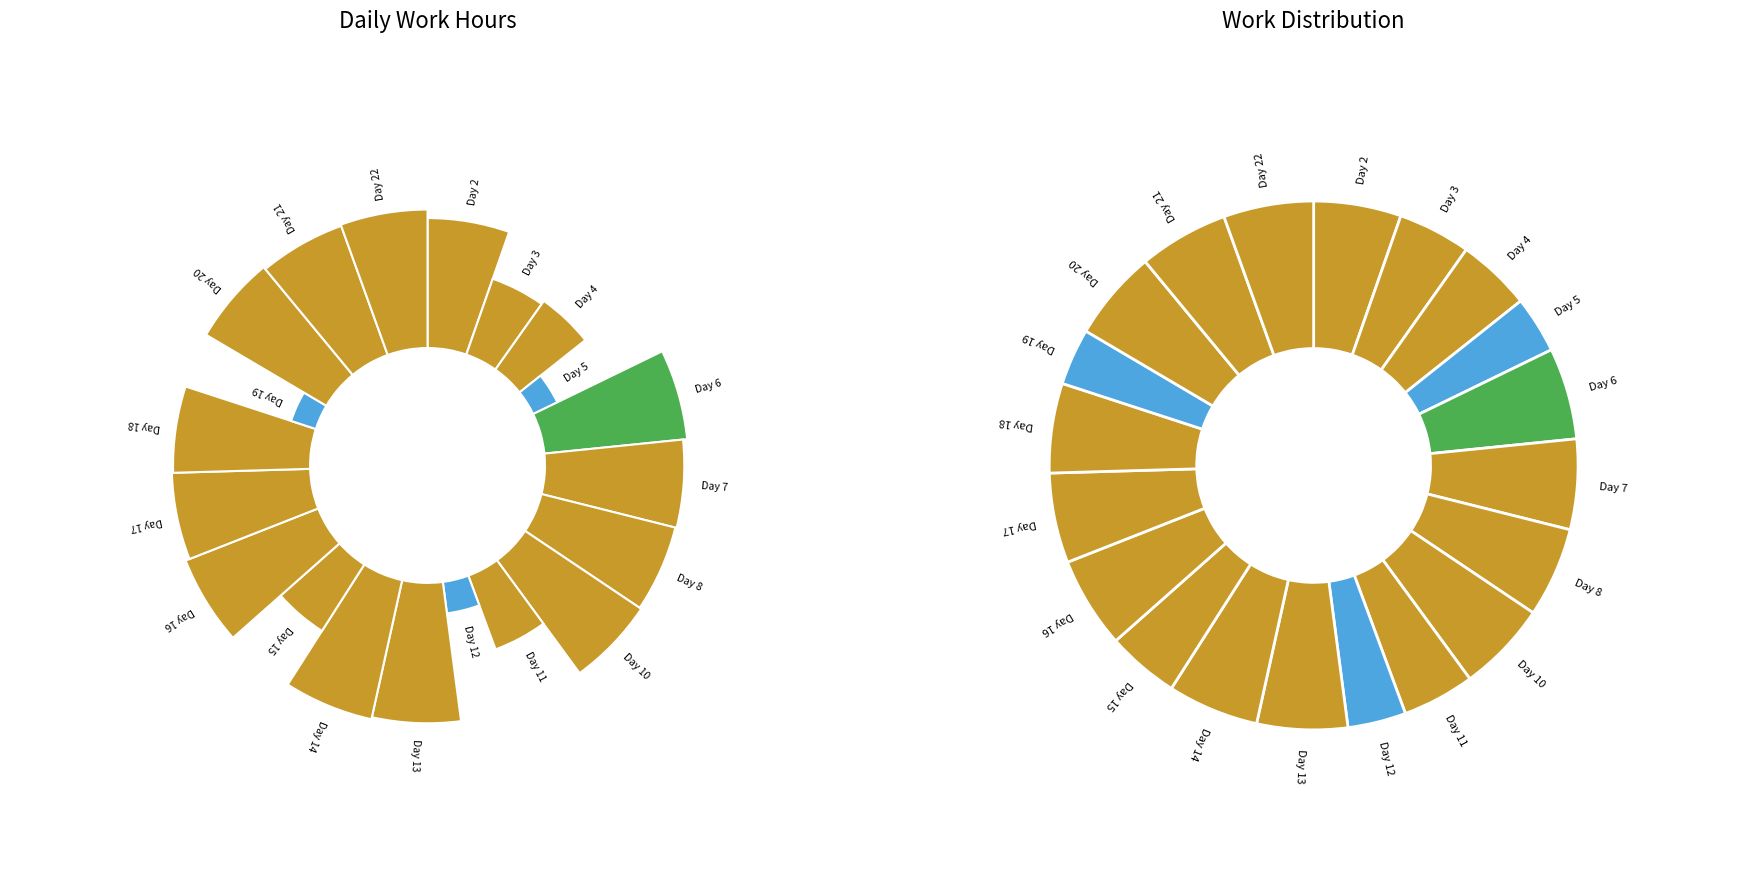

What percentage is the Day 11 slice, to the nearest percent?

4%